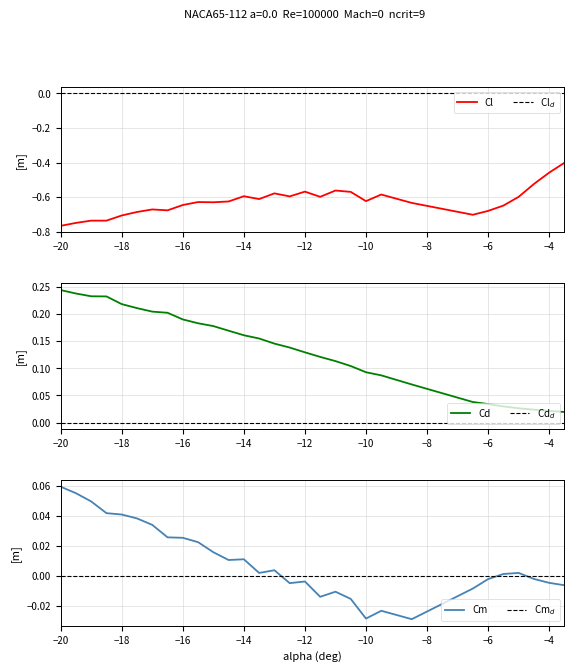

Is it true that Cl equals -0.8 at −14?

False